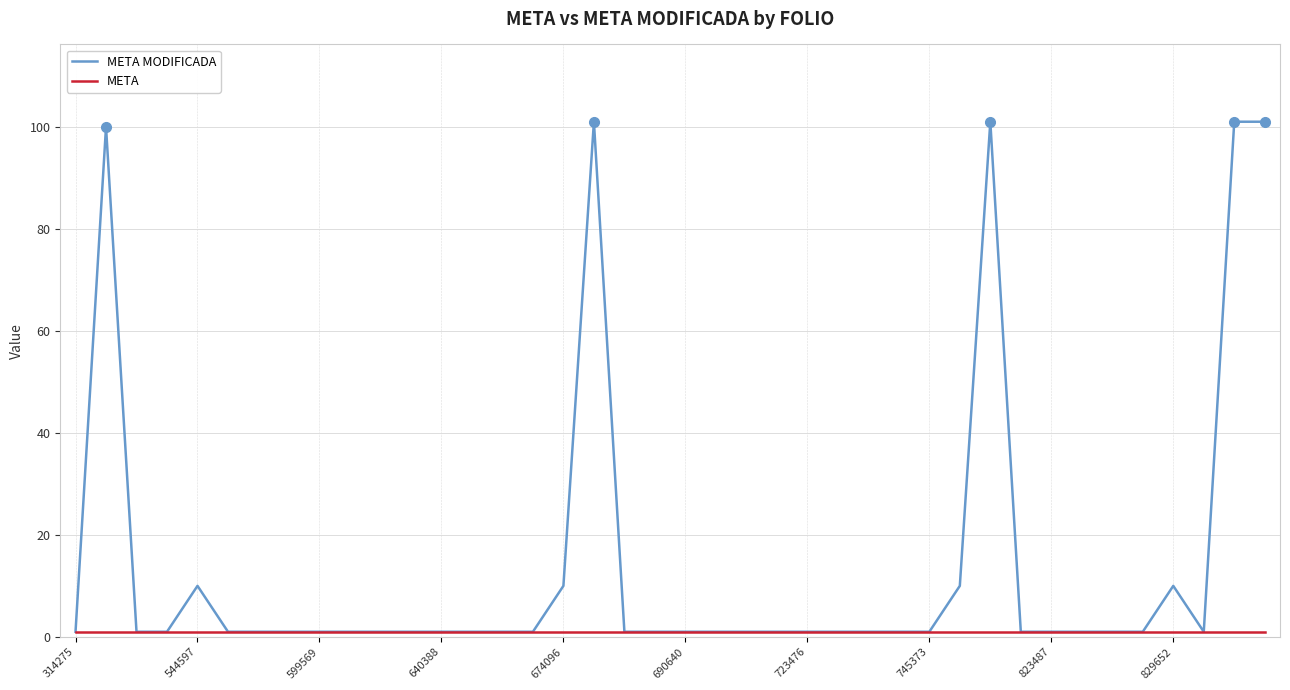

What is the greatest value displayed?

101